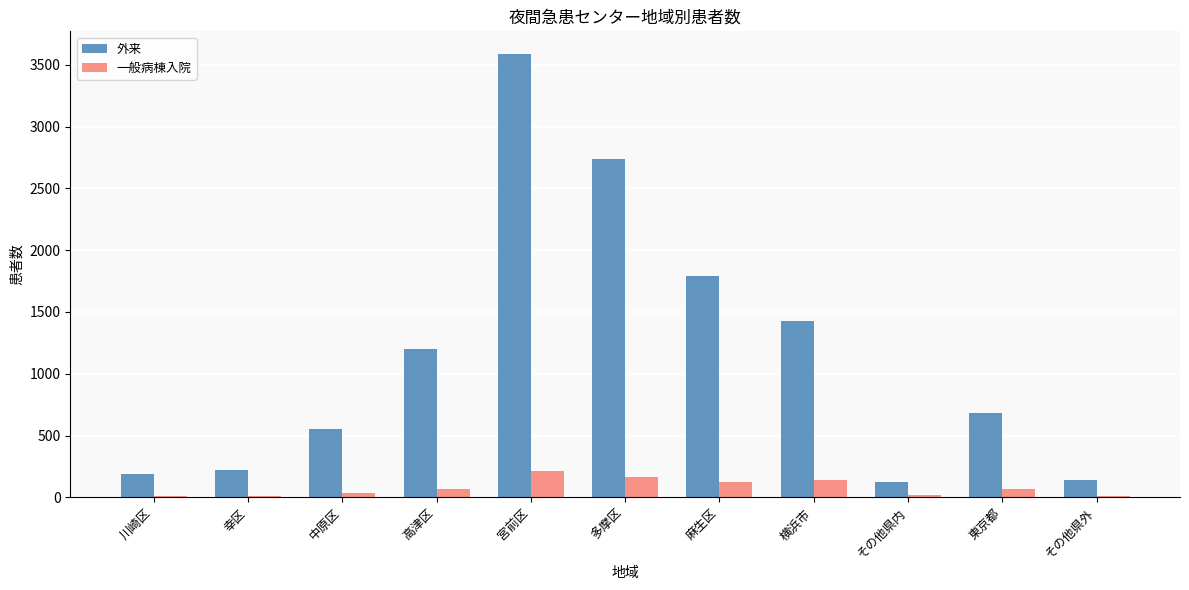

The 外来 series shows 555 at 中原区. True or false?

True